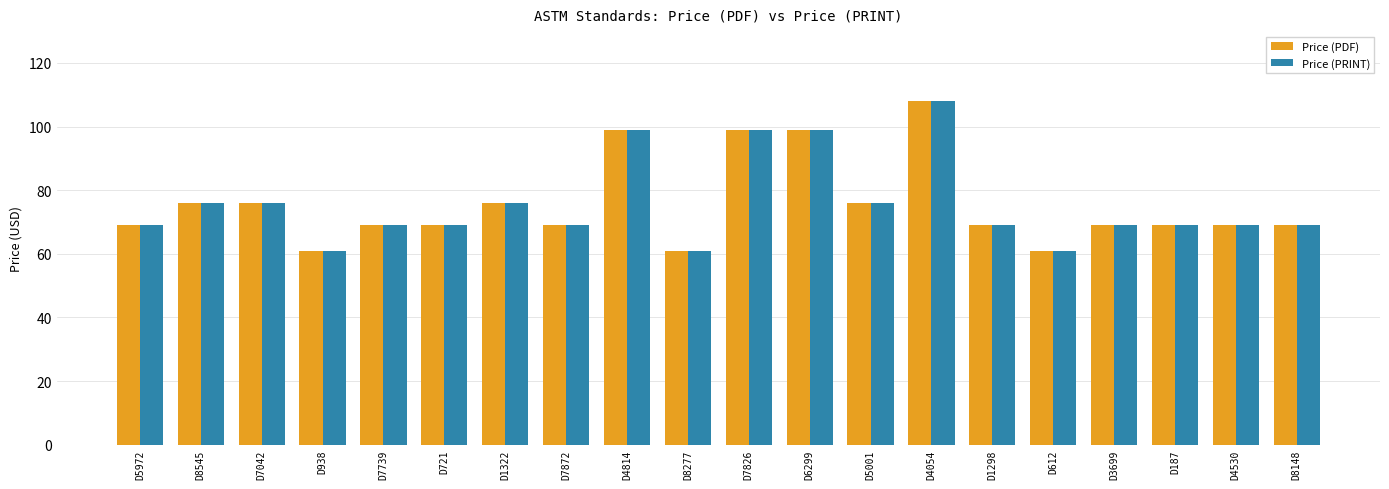

True or false: Price (PDF) has a value of 76 at D8545.

True